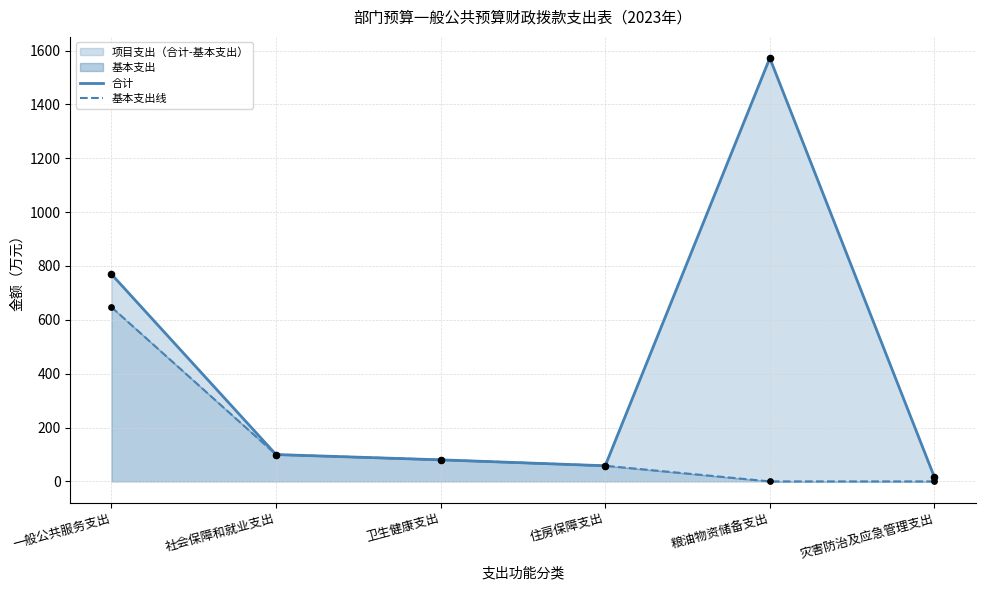

Is the value of 合计 at 一般公共服务支出 greater than the value of 基本支出线 at 社会保障和就业支出?

Yes